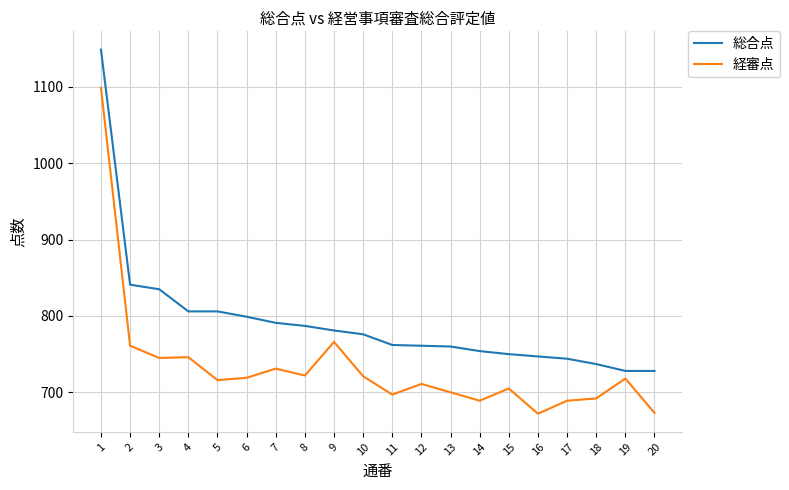

Does the chart have visible grid lines?

Yes